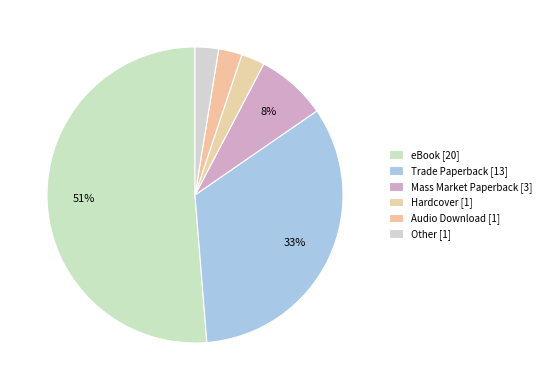

What percentage is the Mass Market Paperback slice, to the nearest percent?

8%